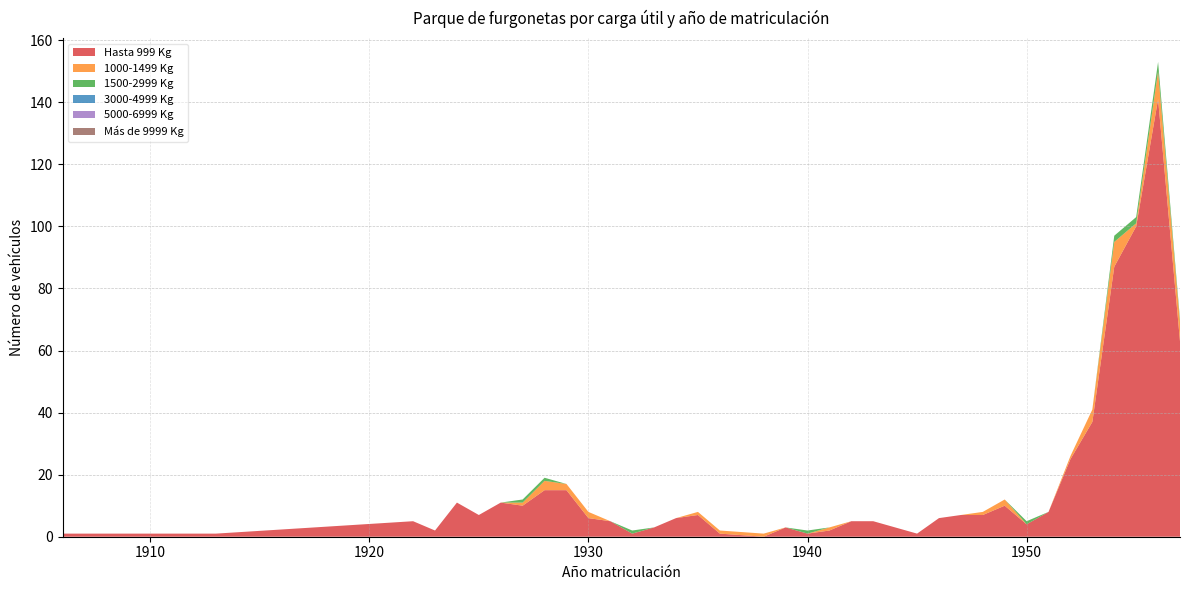

Reading left to right, extract all data points from this chart.

Hasta 999 Kg: 1	1	1	1	5	2	11	7	11	10	15	15	6	5	1	3	6	7	1	0	3	1	2	5	5	1	6	7	7	10	4	8	25	37	87	100	141	63
1000-1499 Kg: 0	0	0	0	0	0	0	0	0	1	3	2	2	0	0	0	0	1	1	1	0	0	1	0	0	0	0	0	1	2	0	0	1	4	8	1	9	6
1500-2999 Kg: 0	0	0	0	0	0	0	0	0	1	1	0	0	0	1	0	0	0	0	0	0	1	0	0	0	0	0	0	0	0	1	0	0	0	2	2	3	1
3000-4999 Kg: 0	0	0	0	0	0	0	0	0	0	0	0	0	0	0	0	0	0	0	0	0	0	0	0	0	0	0	0	0	0	0	0	0	0	0	0	0	0
5000-6999 Kg: 0	0	0	0	0	0	0	0	0	0	0	0	0	0	0	0	0	0	0	0	0	0	0	0	0	0	0	0	0	0	0	0	0	0	0	0	0	0
Más de 9999 Kg: 0	0	0	0	0	0	0	0	0	0	0	0	0	0	0	0	0	0	0	0	0	0	0	0	0	0	0	0	0	0	0	0	0	0	0	0	0	0